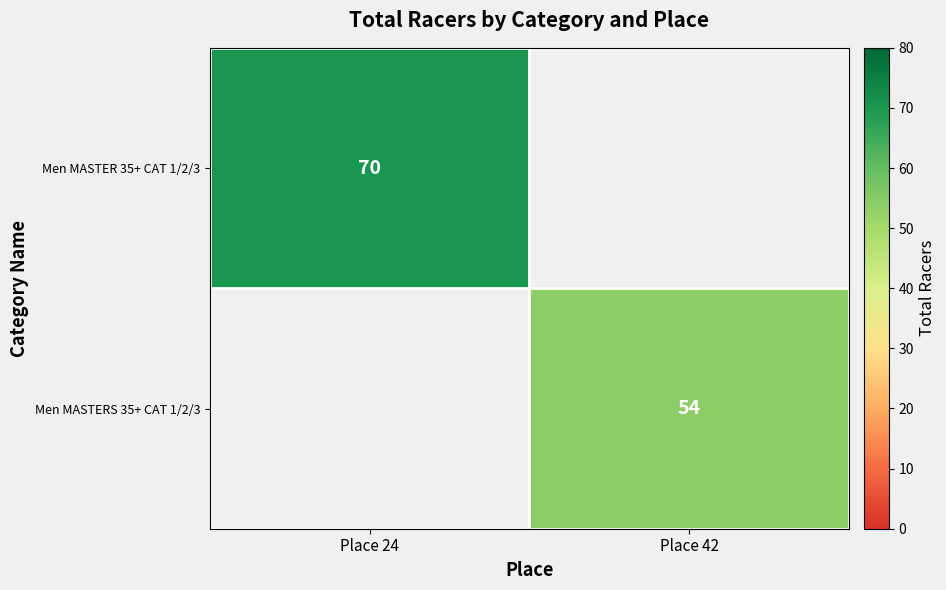

What is the smallest value displayed?

54.0